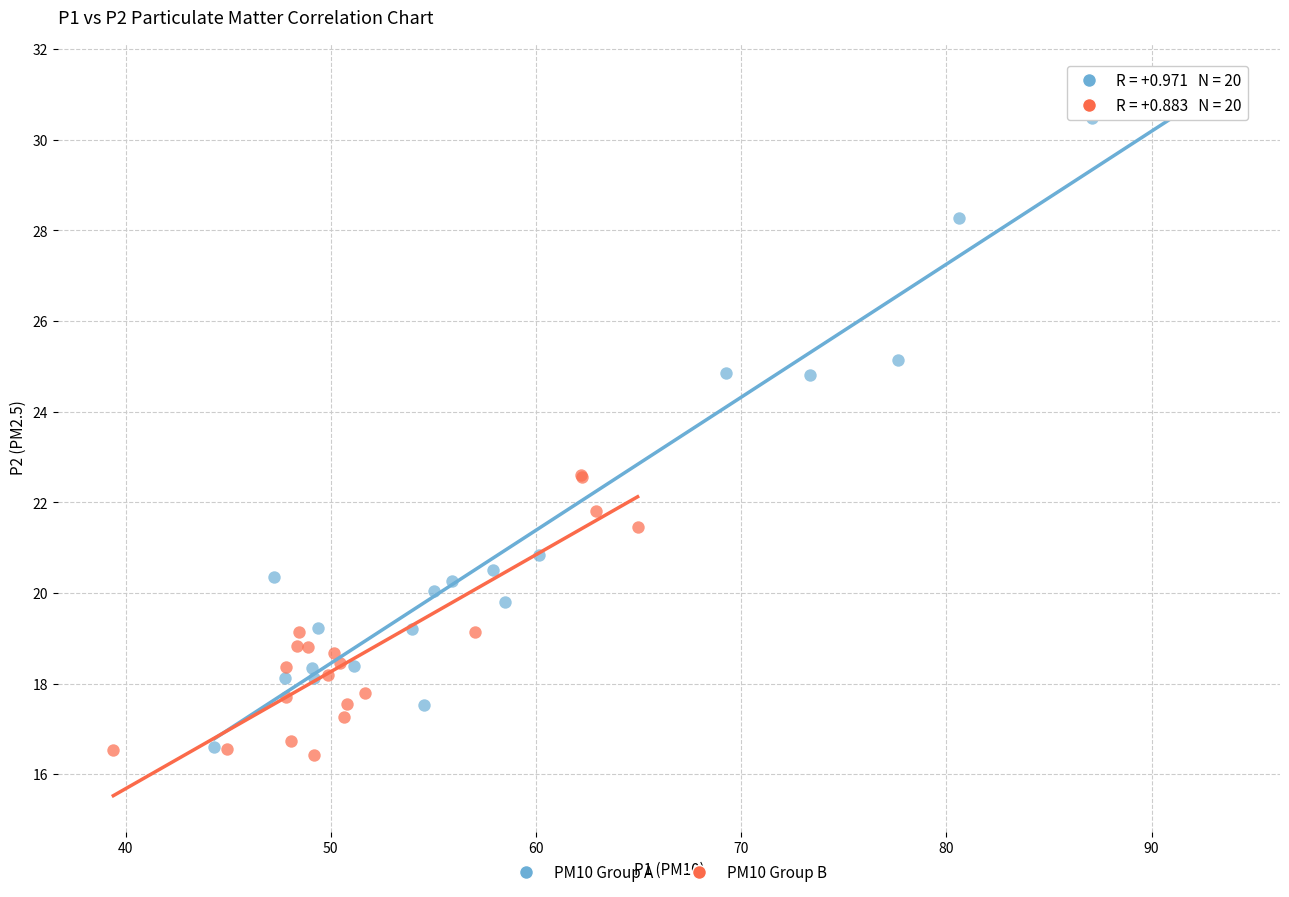

Which series has the widest spread of Y values?

PM10 Group A